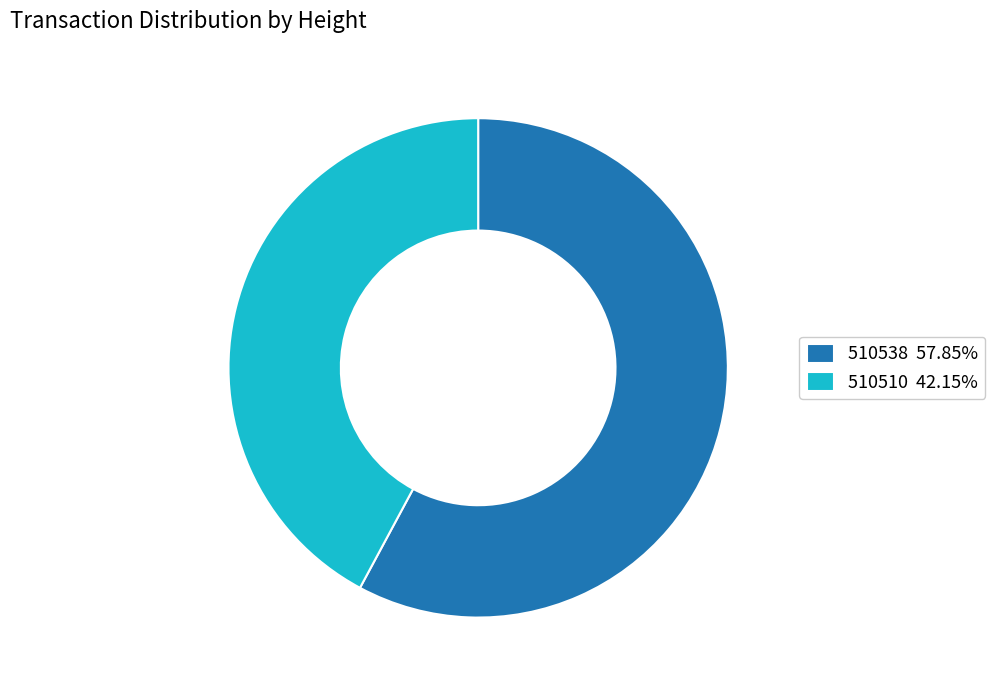

What is the ratio of the value at 510510 42.15% to the value at 510538 57.85%?

0.7